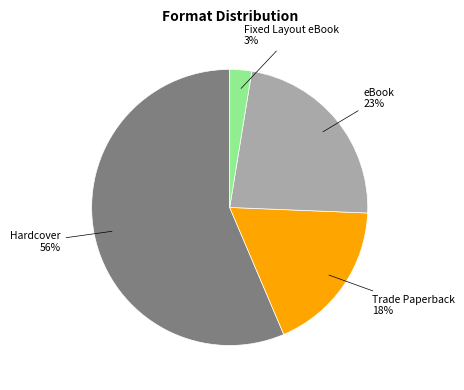

Is there a majority slice in this chart?

Yes